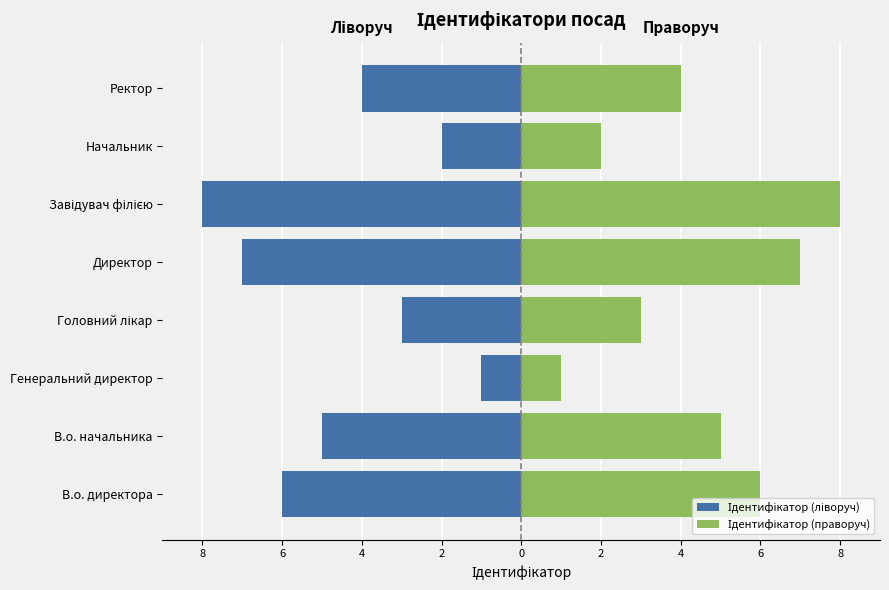

What is the sum of all Ідентифікатор (праворуч) values?

36